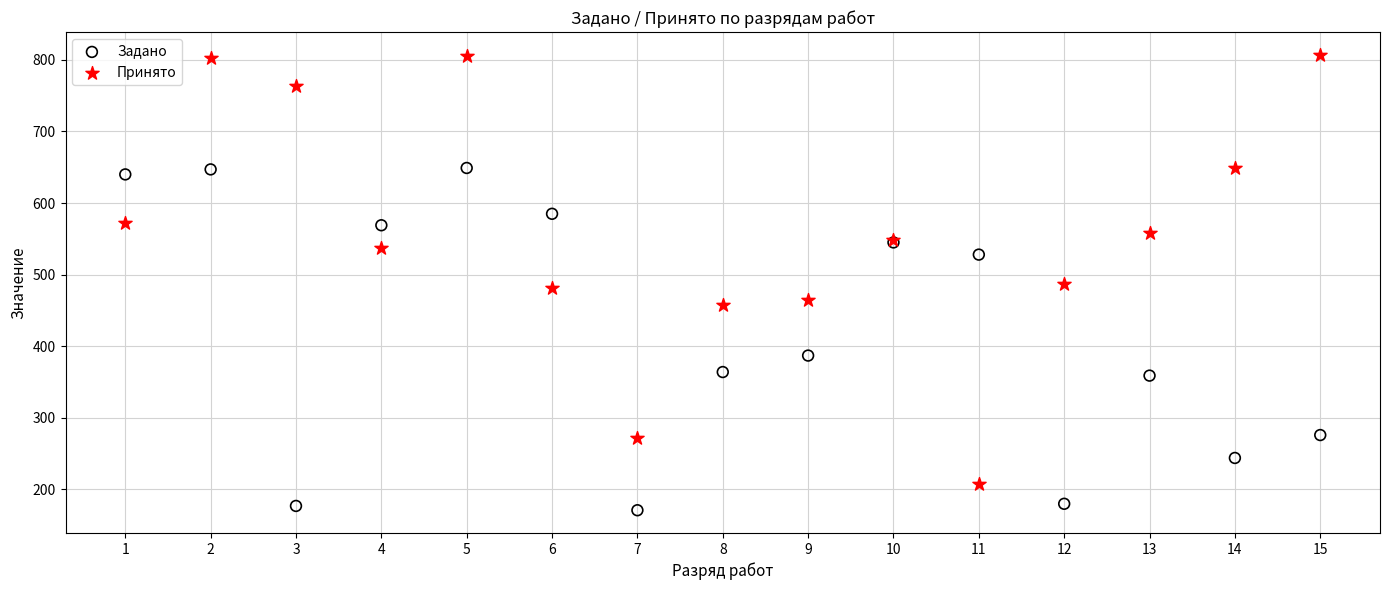

Which series contains the lowest Y value?

Задано